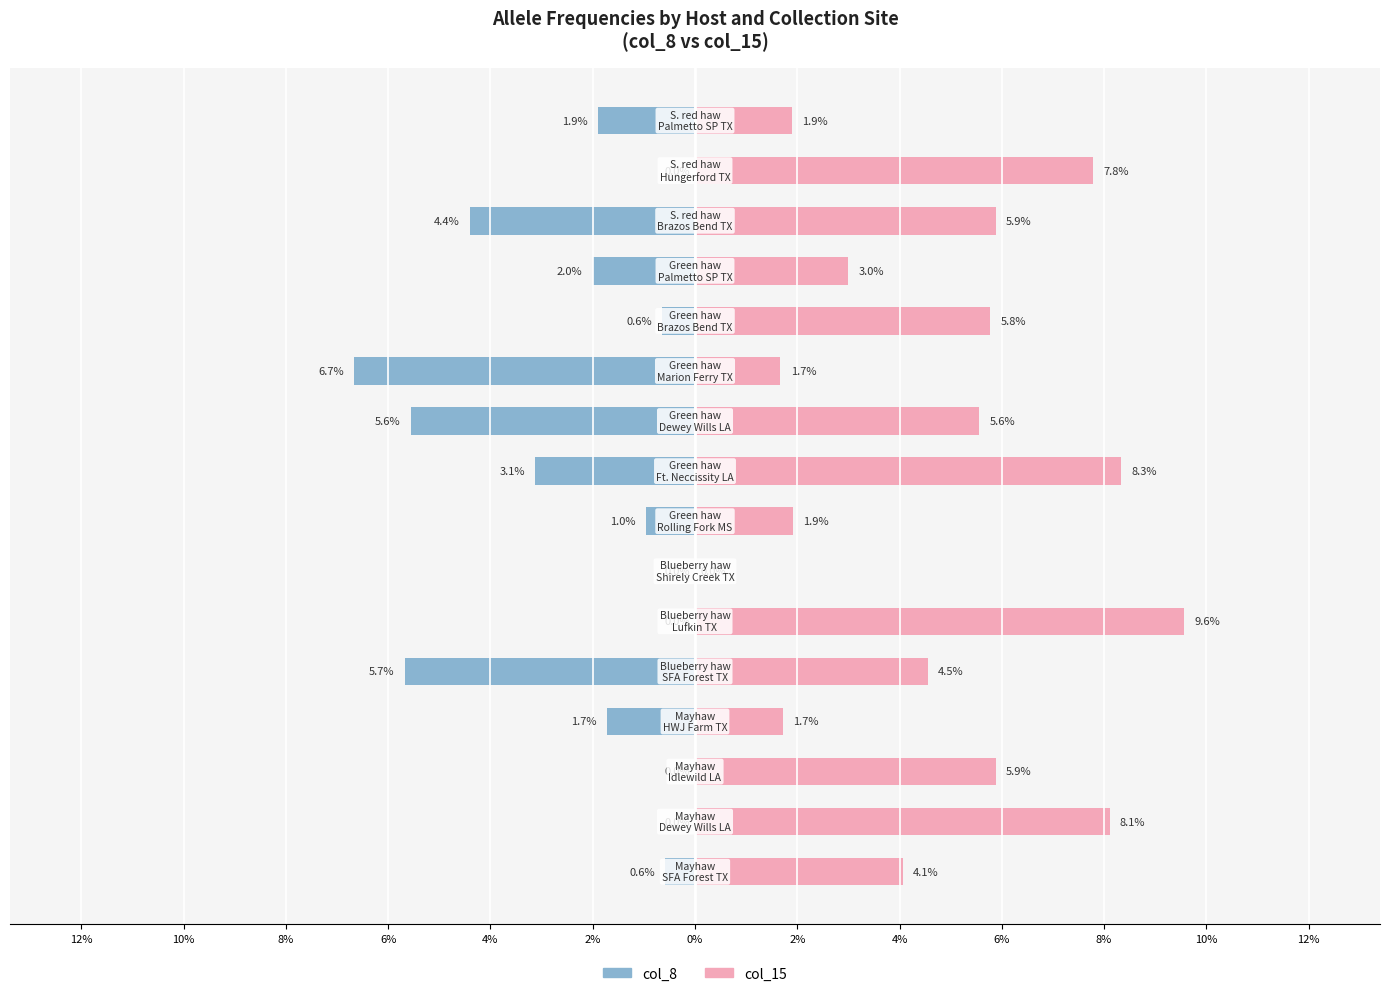

At how many categories does at least one series exceed 0?

15